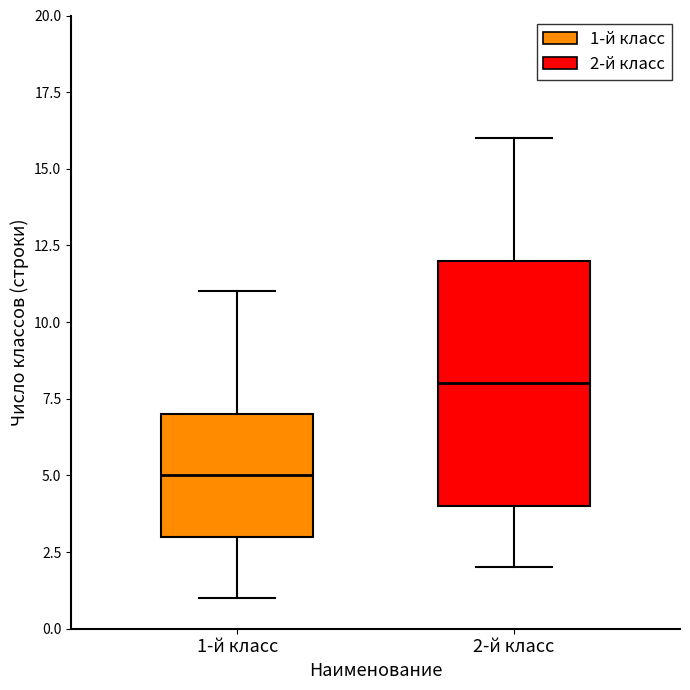

Reading left to right, read every box against the y-axis: the position of its median line, the range the box covers, and the ends of its whiskers. The values are not printed on the chart, so give them approximately, as read against the axis.

1-й класс: median 5, box 3 to 7, whiskers 1 to 11
2-й класс: median 8, box 4 to 12, whiskers 2 to 16